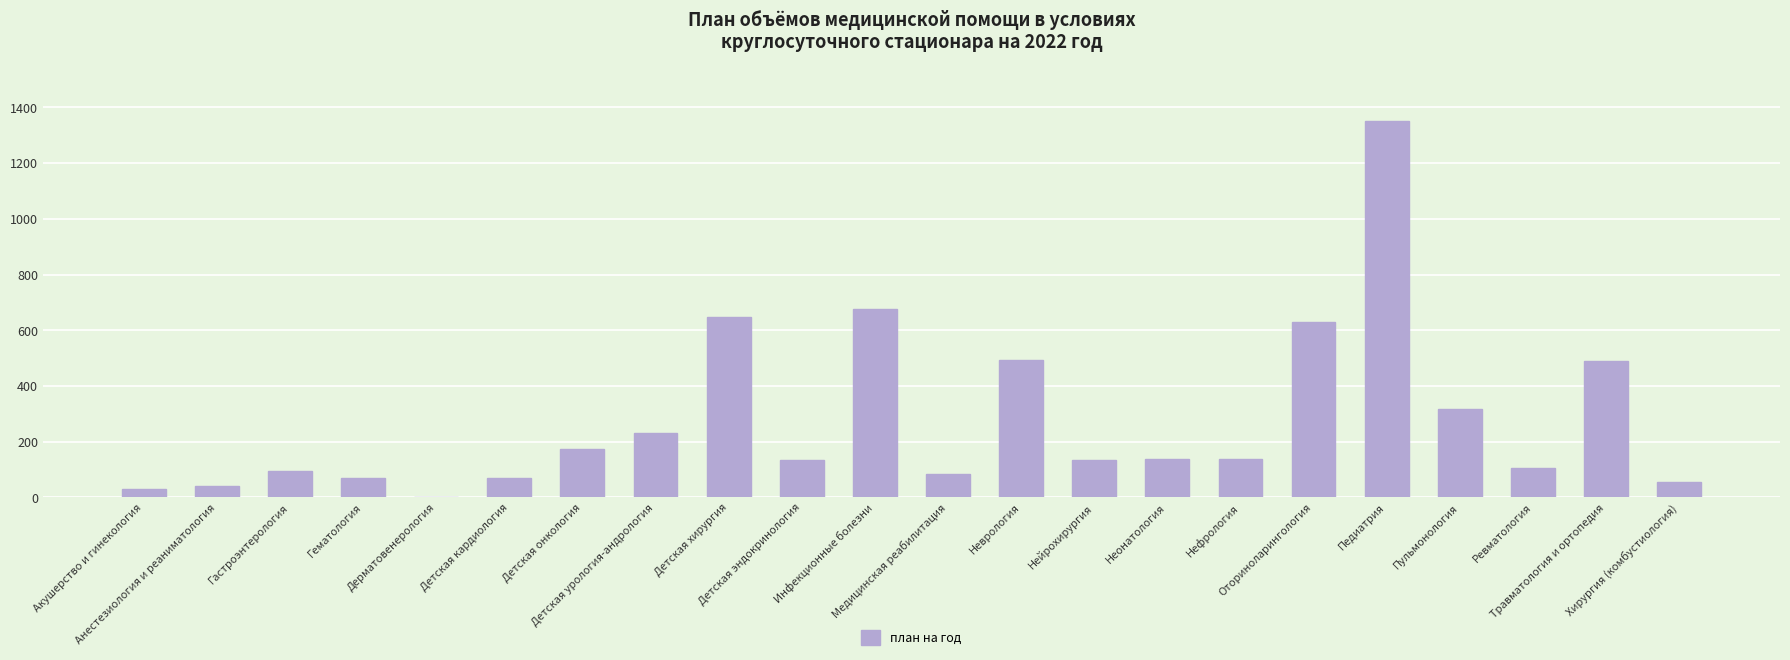

What is the maximum value shown in the chart?

1352